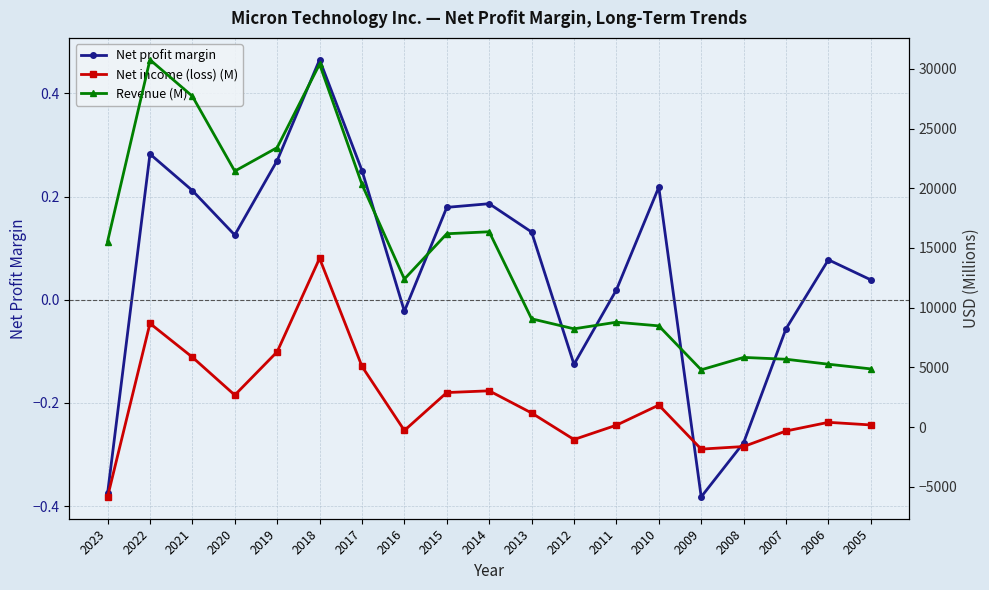

True or false: Revenue (M) has more than 0 points higher than both neighbors.

True